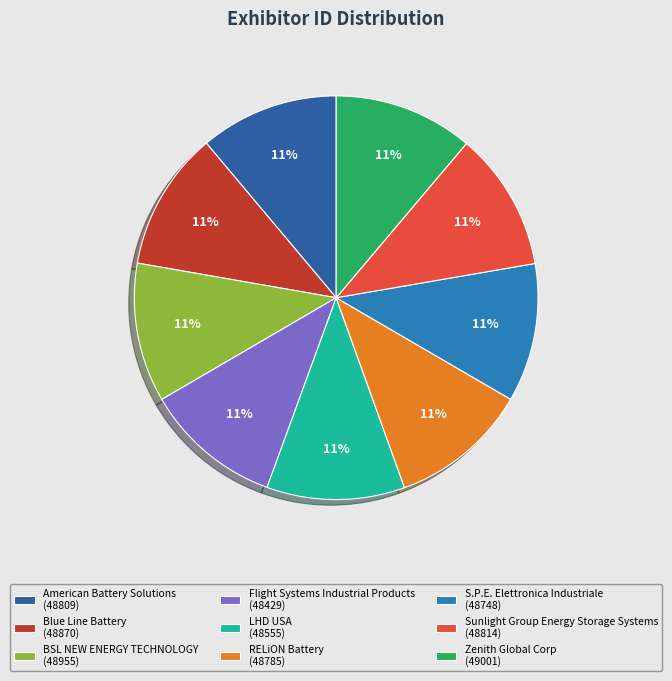

How many slices are in this pie chart?

9